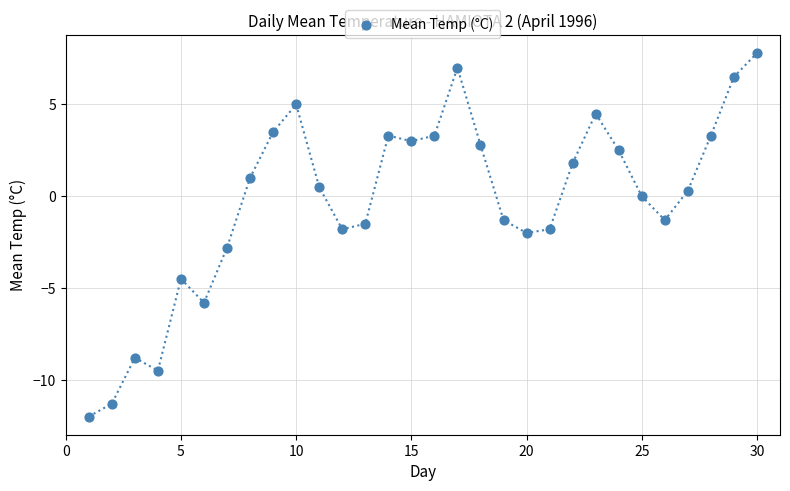

What is the range of X values (max minus min)?

29.0